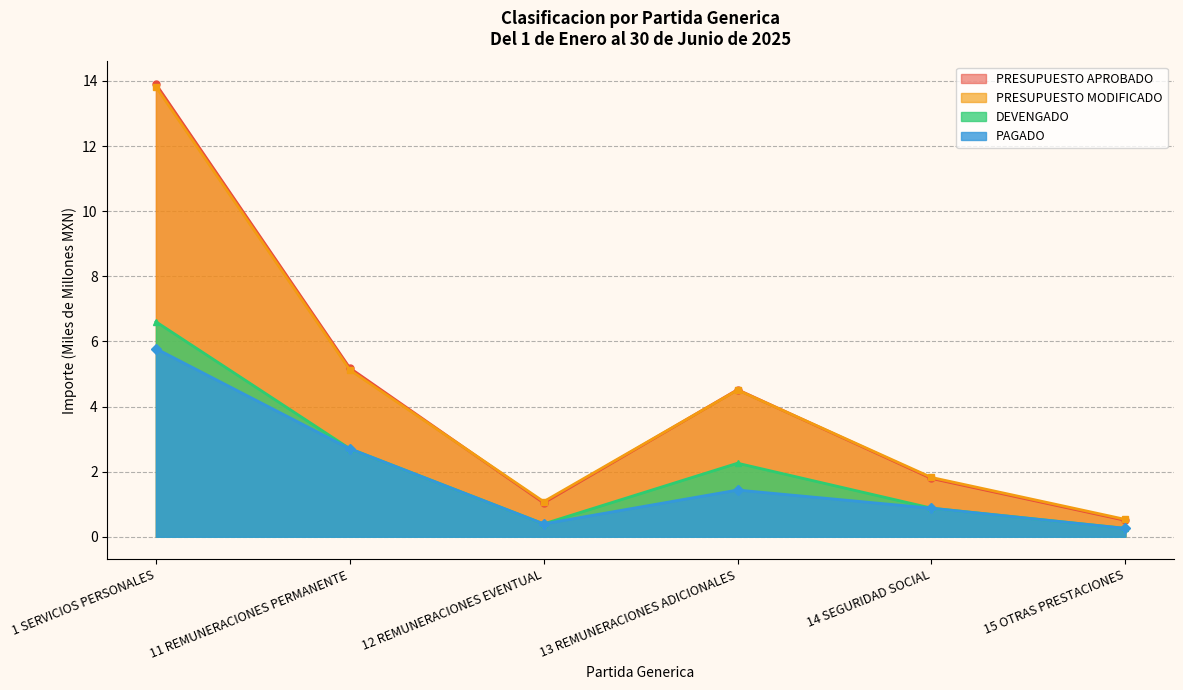

True or false: PAGADO and DEVENGADO intersect in this chart.

False